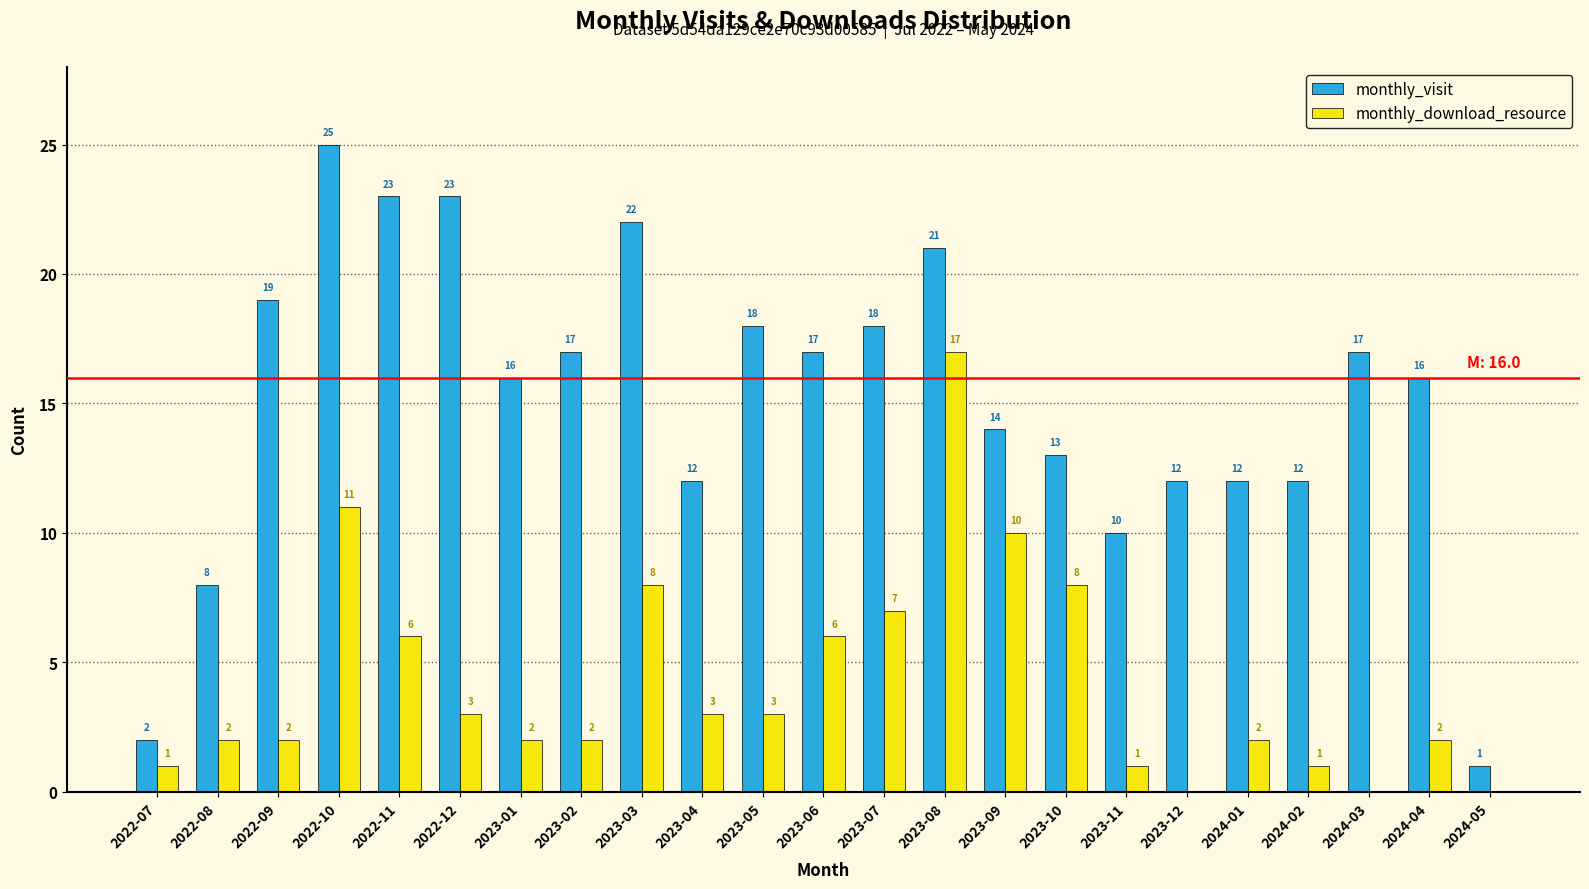

Reading right to left, list all the values displayed in this chart.

monthly_visit: 2024-05=1	2024-04=16	2024-03=17	2024-02=12	2024-01=12	2023-12=12	2023-11=10	2023-10=13	2023-09=14	2023-08=21	2023-07=18	2023-06=17	2023-05=18	2023-04=12	2023-03=22	2023-02=17	2023-01=16	2022-12=23	2022-11=23	2022-10=25	2022-09=19	2022-08=8	2022-07=2
monthly_download_resource: 2024-05=0	2024-04=2	2024-03=0	2024-02=1	2024-01=2	2023-12=0	2023-11=1	2023-10=8	2023-09=10	2023-08=17	2023-07=7	2023-06=6	2023-05=3	2023-04=3	2023-03=8	2023-02=2	2023-01=2	2022-12=3	2022-11=6	2022-10=11	2022-09=2	2022-08=2	2022-07=1